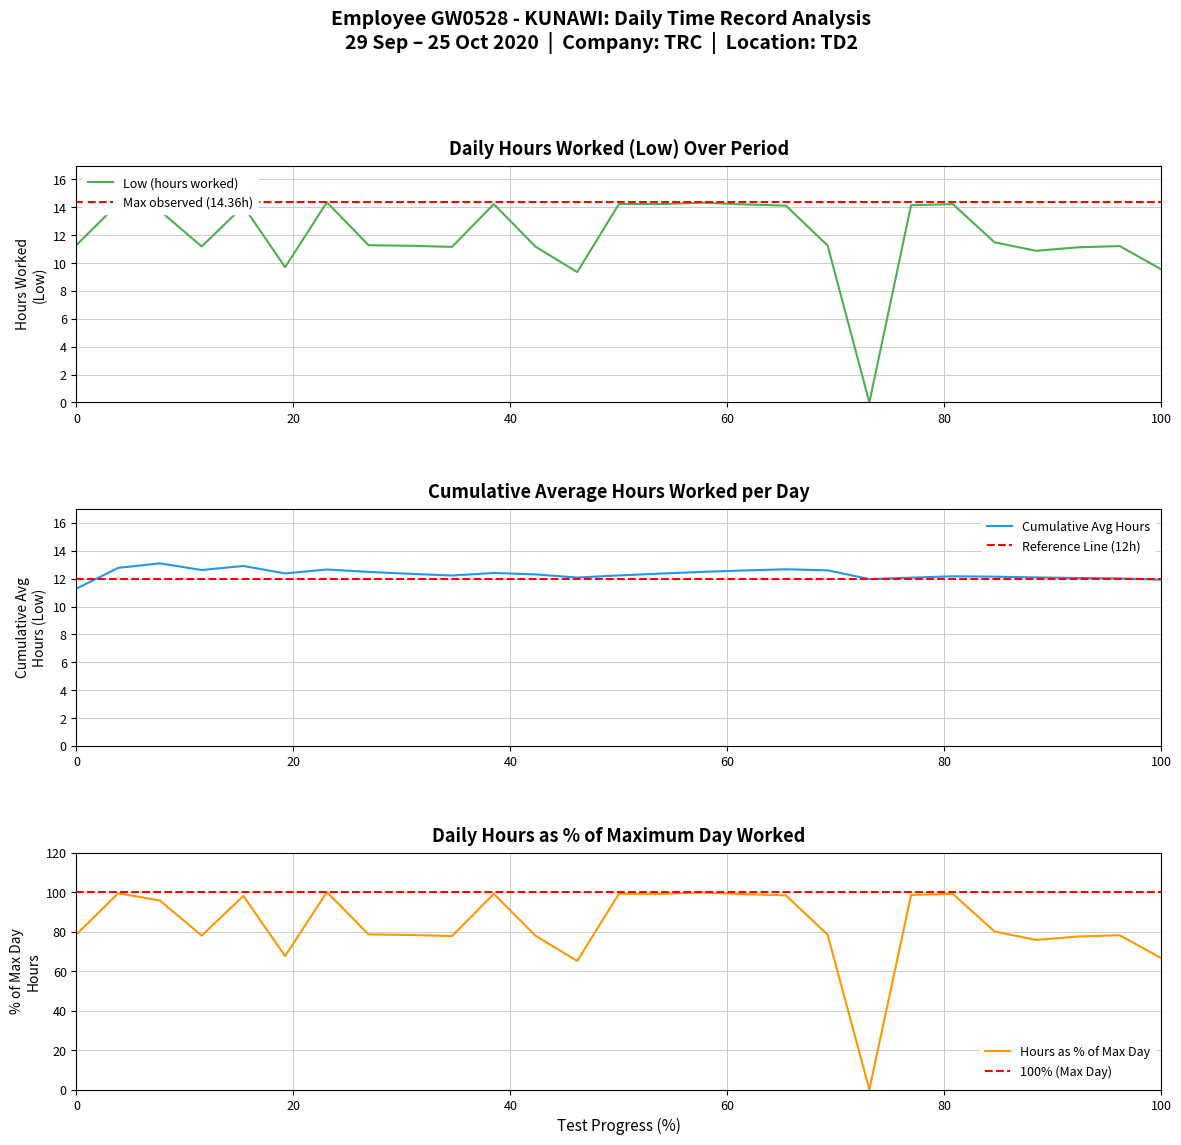

The Low (hours worked) series shows 6.4 at 0. True or false?

False